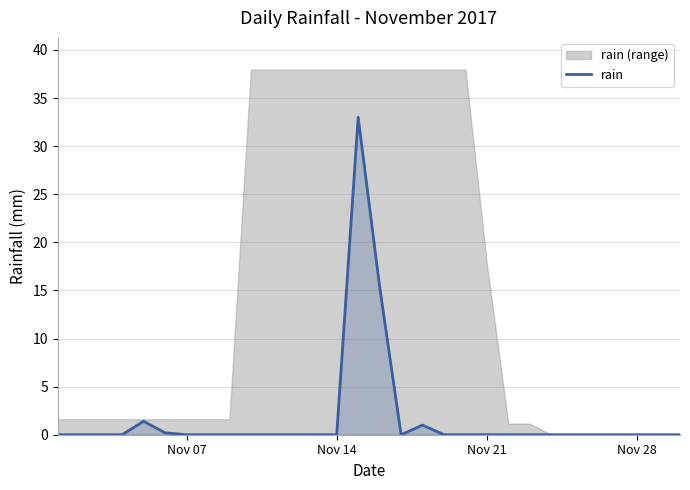

How many points are higher than both their immediate neighbors (excluding endpoints)?

3